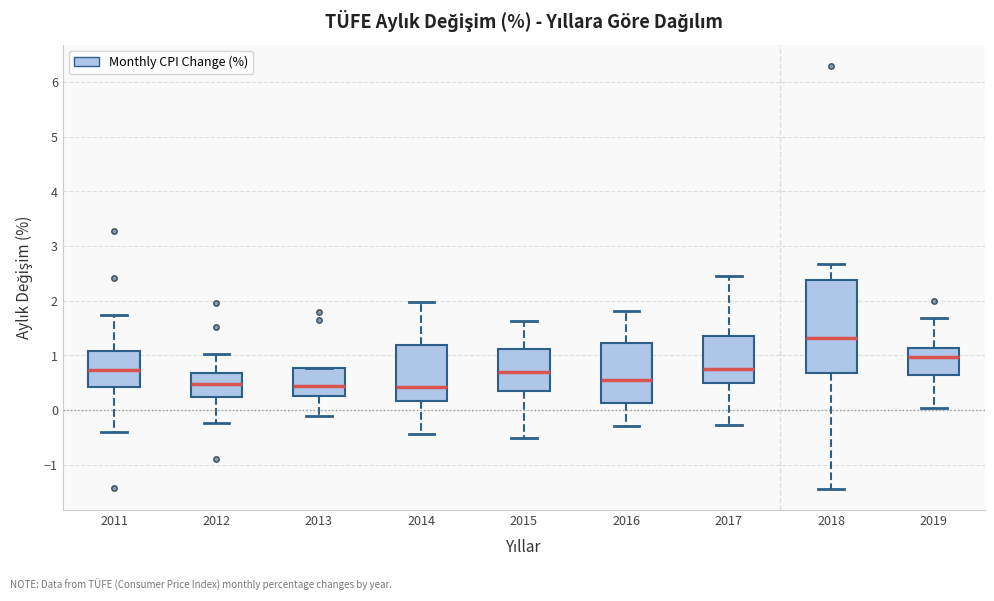

Where is the lower edge of the box at x = 2016 on the y-axis? The values are not printed on the chart, so give them approximately, as read against the axis.

0.1